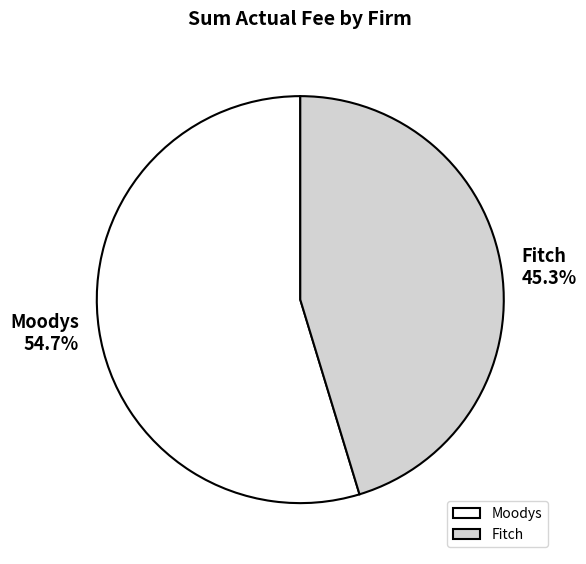

True or false: Moodys accounts for 46% of the total.

False